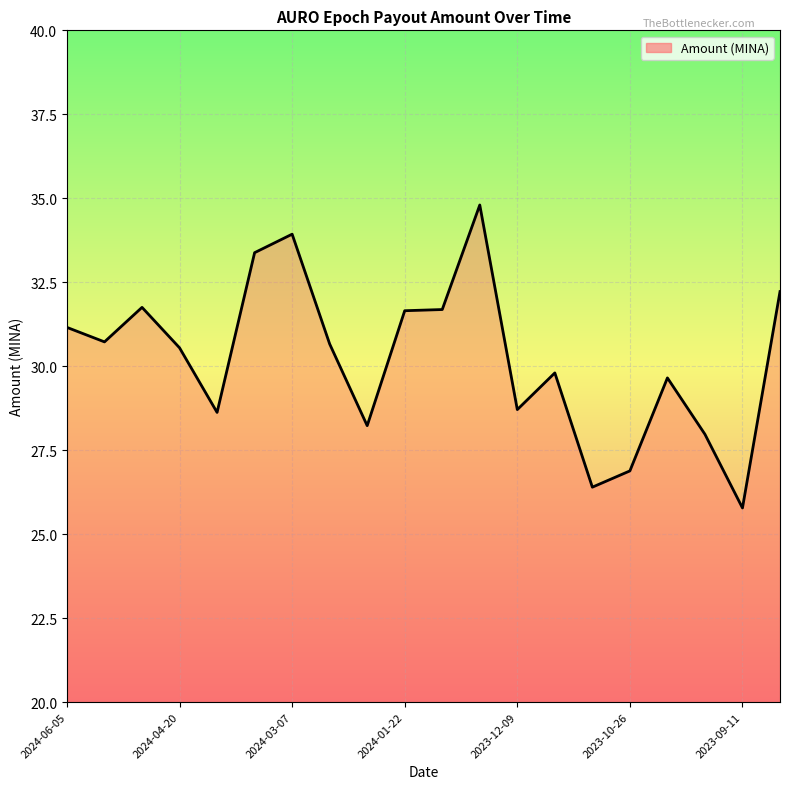

What is the minimum value shown in the chart?

25.8